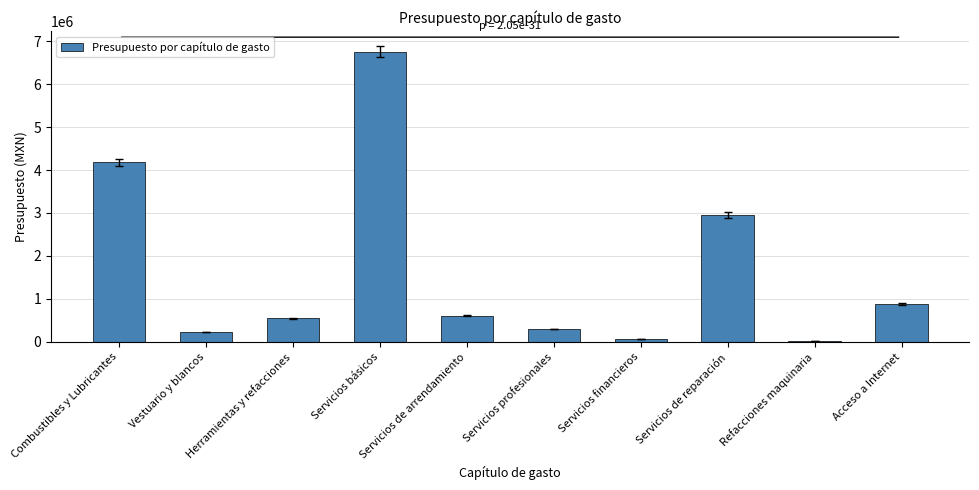

What is the sum of all values?

16530843.9